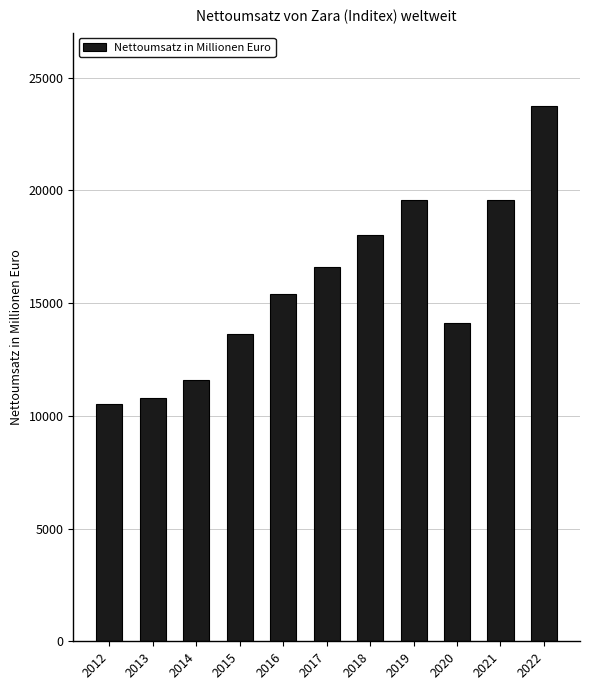

Where is the data nearest to the value 17151?

2017